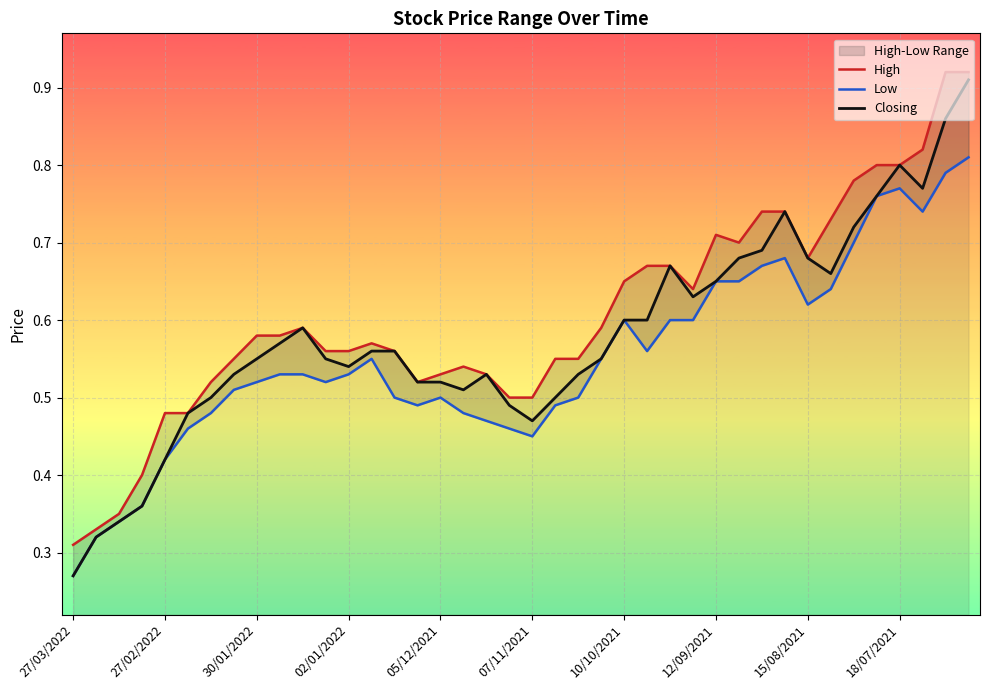

What is the maximum value shown in the chart?

0.9